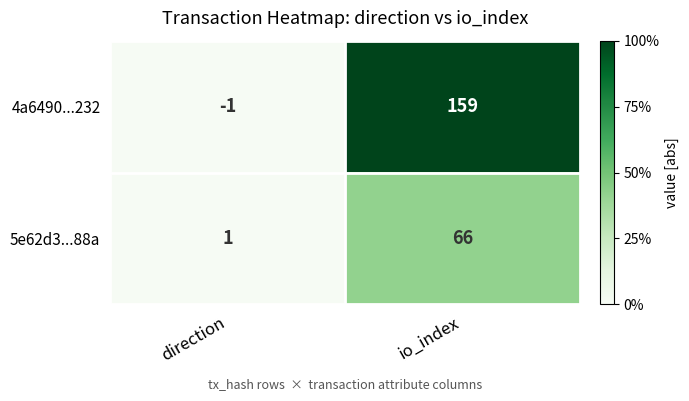

Which label corresponds to the largest value in the chart?

io_index